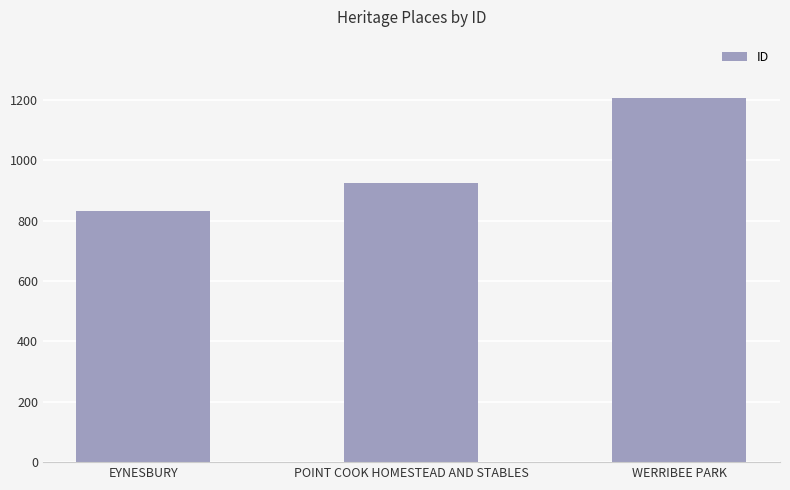

At which label is the value closest to 1020?

POINT COOK HOMESTEAD AND STABLES